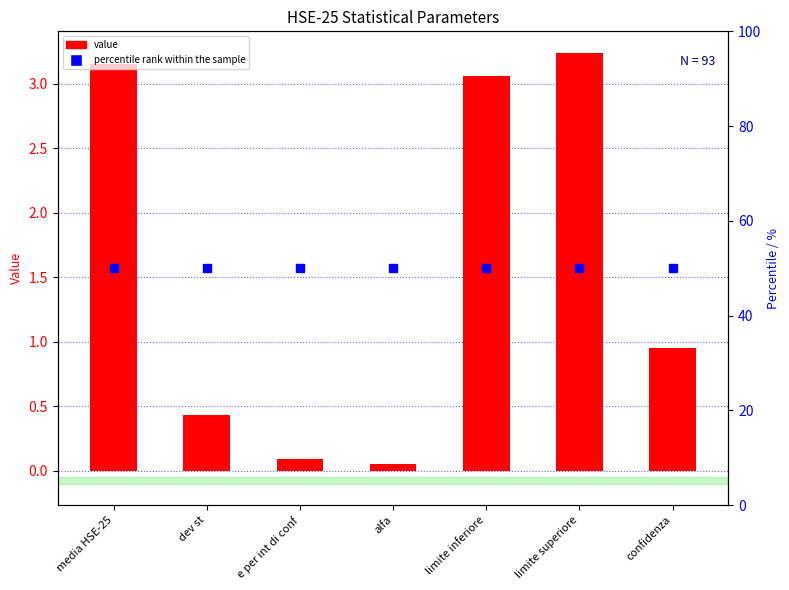

What is the difference between the highest and lowest values at confidenza?

49.0